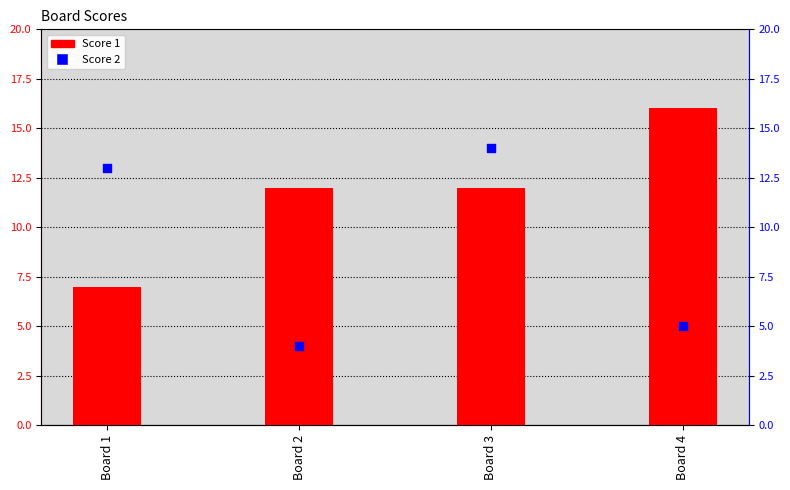

Is the value of Score 2 at Board 4 greater than the value of Score 1 at Board 3?

No